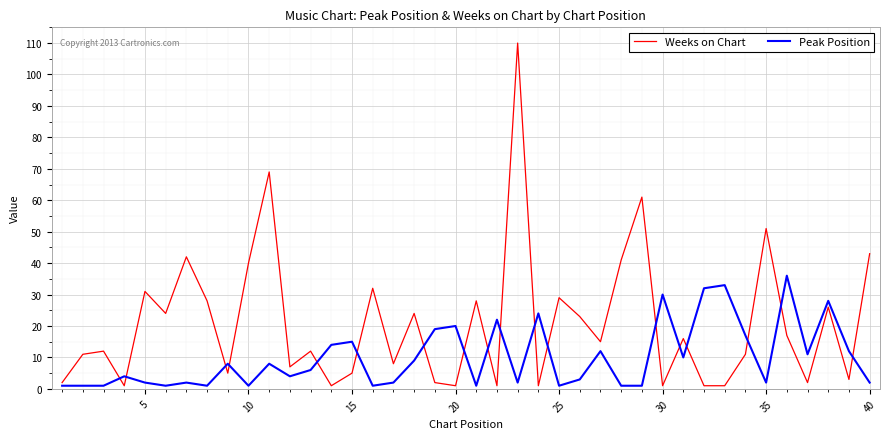

Which series has the widest spread of values?

Weeks on Chart